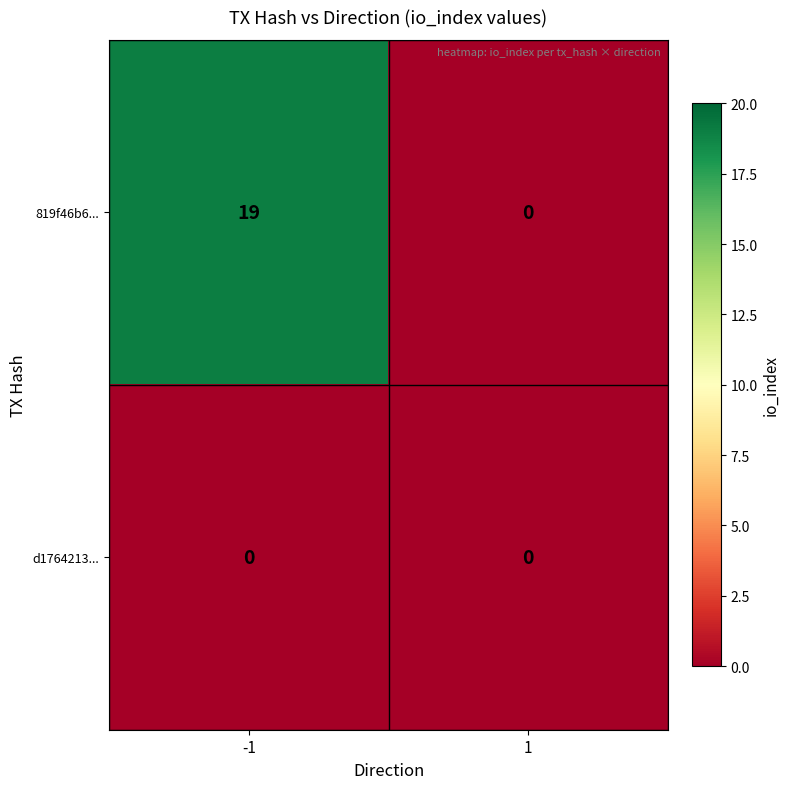

List the series in order of their peak value, lowest first.

d1764213..., 819f46b6...